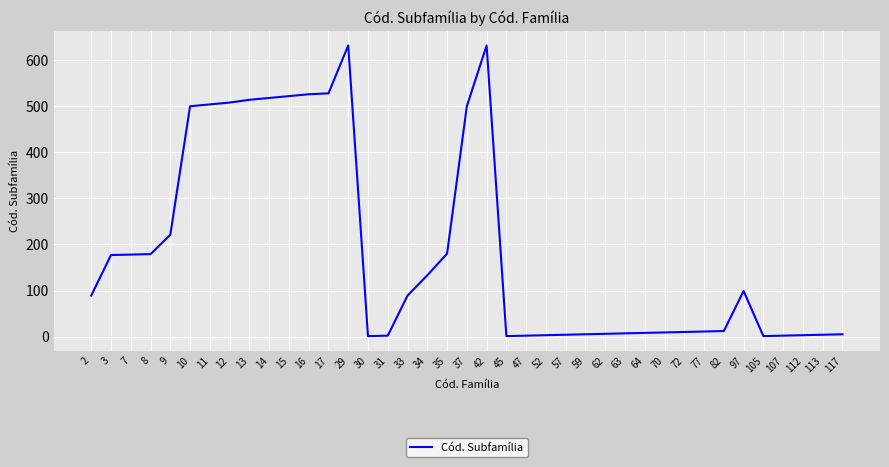

Approximately how many times larger is the value at 42 compared to 47?

316.0